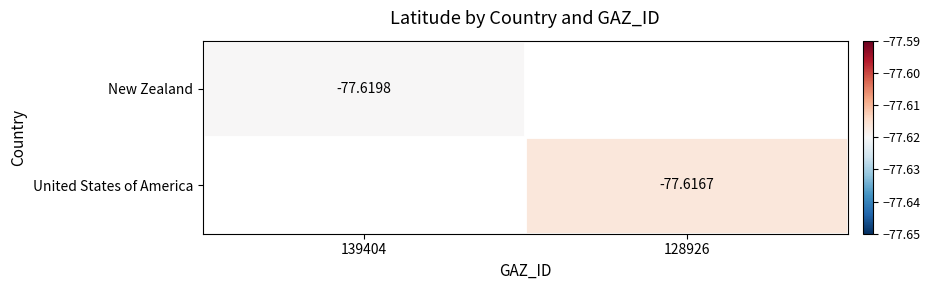

How many negative values does the New Zealand series have?

1